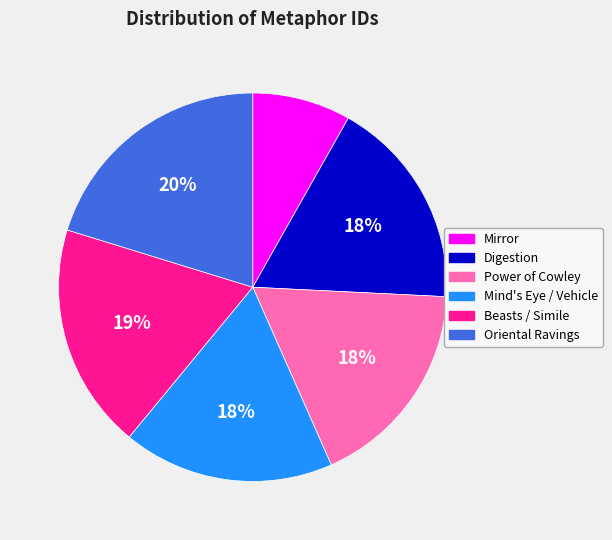

What is the smallest slice in the pie chart?

Mirror